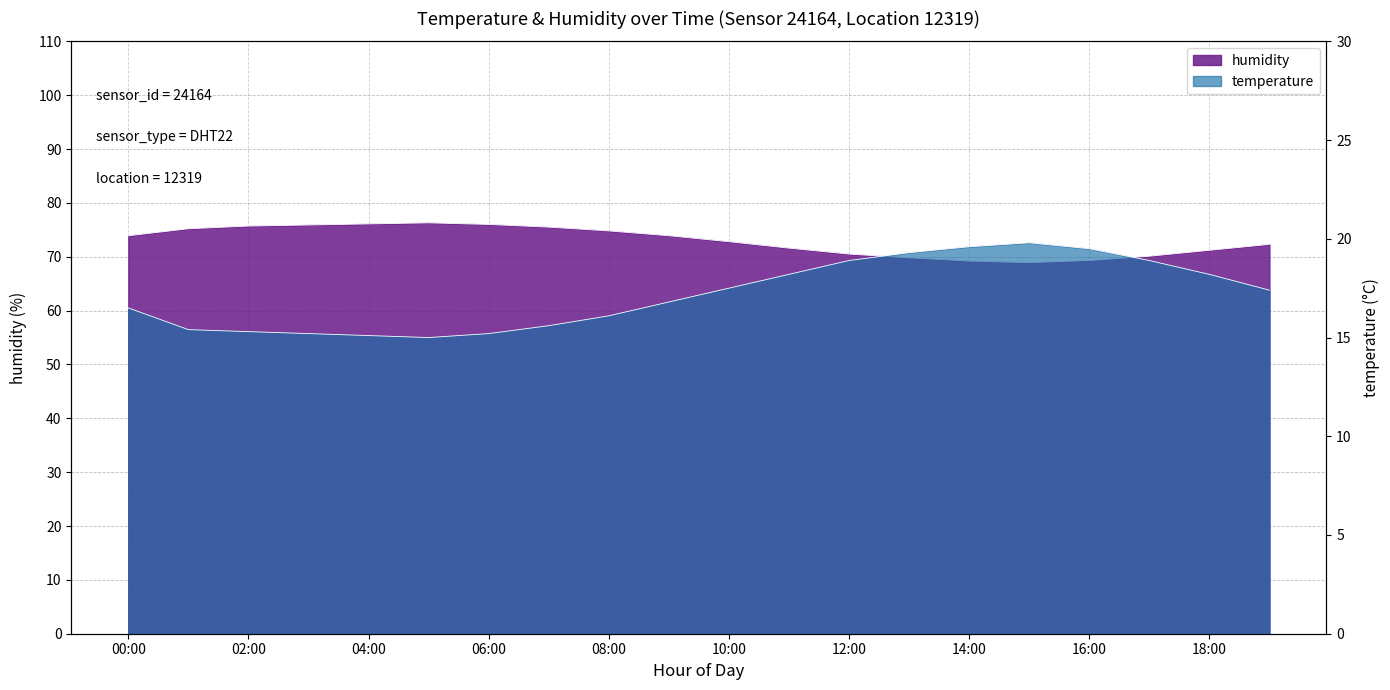

Reading right to left, what are all the values shown in this chart?

temperature: 17.4	18.2	18.9	19.5	19.8	19.6	19.3	18.9	18.2	17.5	16.8	16.1	15.6	15.2	15.0	15.1	15.2	15.3	15.4	16.5
humidity: 72.3	71.2	70.1	69.3	68.9	69.2	69.8	70.5	71.6	72.8	73.9	74.8	75.5	76.0	76.3	76.1	75.9	75.7	75.2	73.9